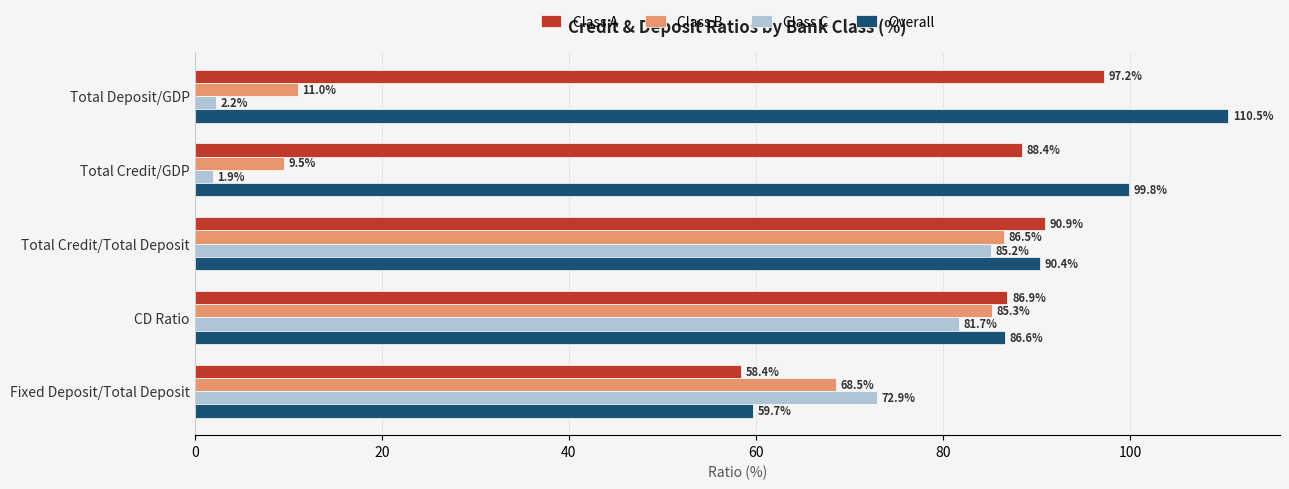

At which label is Class B closest to 48?

Fixed Deposit/Total Deposit